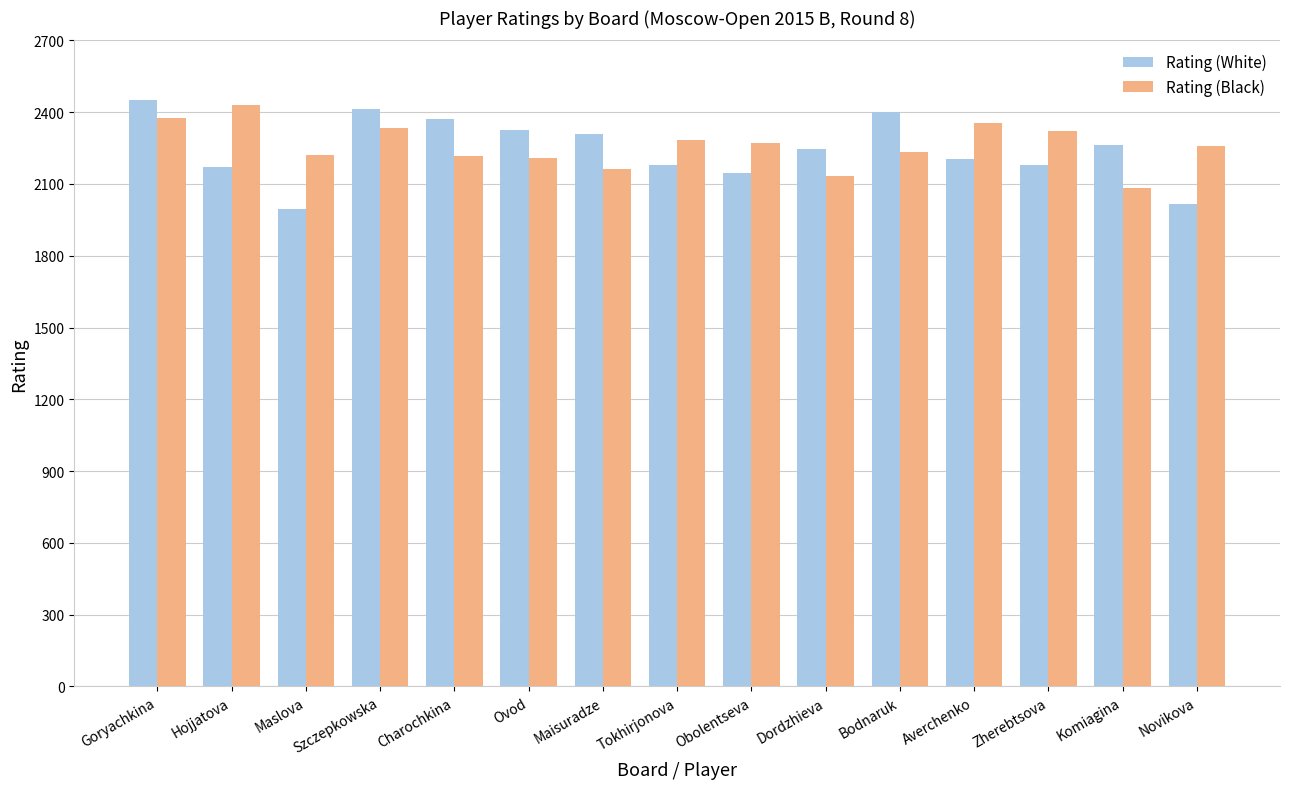

True or false: Rating (Black) has a value of 2375 at Goryachkina.

True